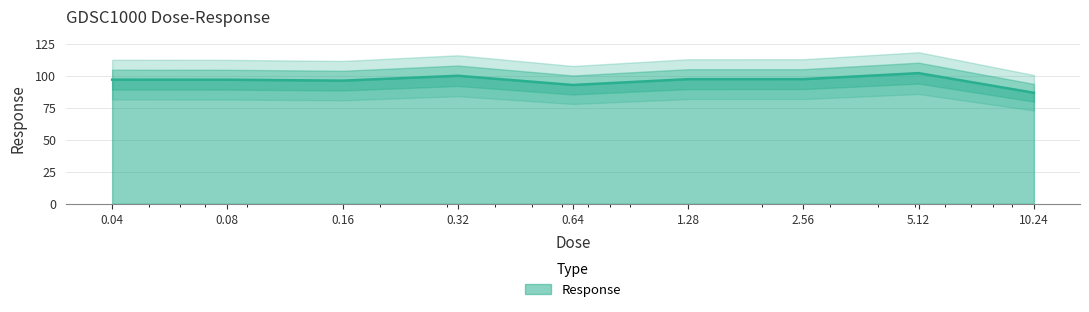

List the labels in order of value, smallest first.

10.24, 0.64, 0.16, 0.08, 0.04, 1.28, 2.56, 0.32, 5.12